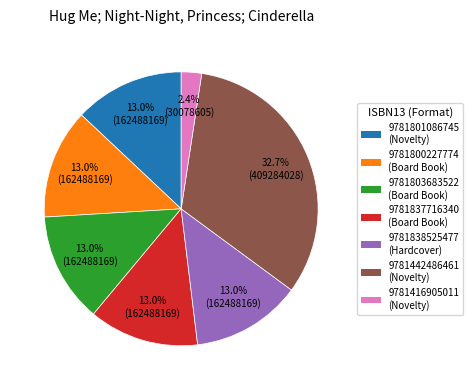

What percentage is NOT represented by 9781837716340?

87.0%